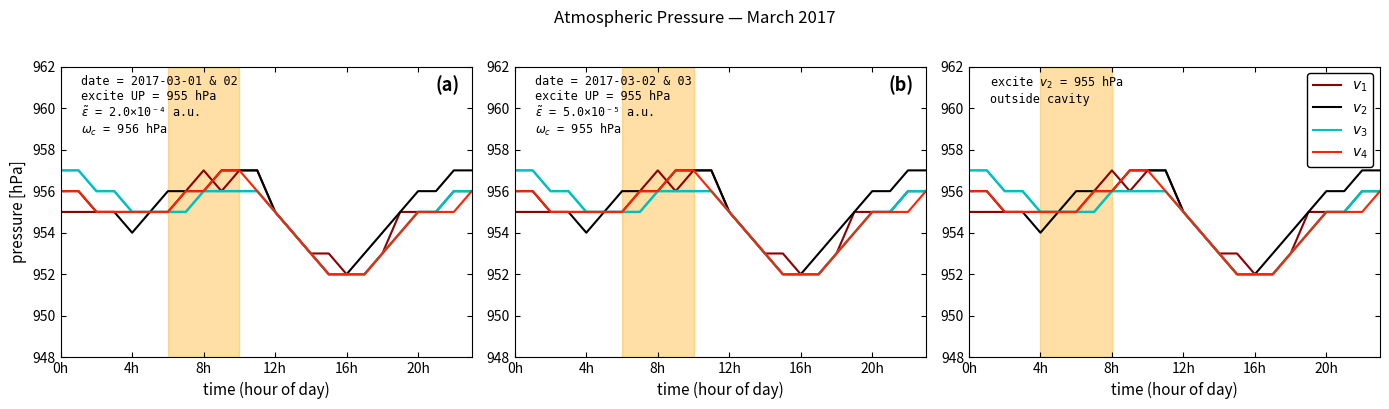

Which series has the largest range (max minus min)?

$v_1$